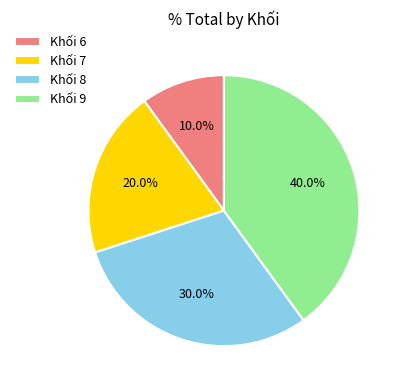

Rank the categories by value from highest to lowest.

Khối 9, Khối 8, Khối 7, Khối 6